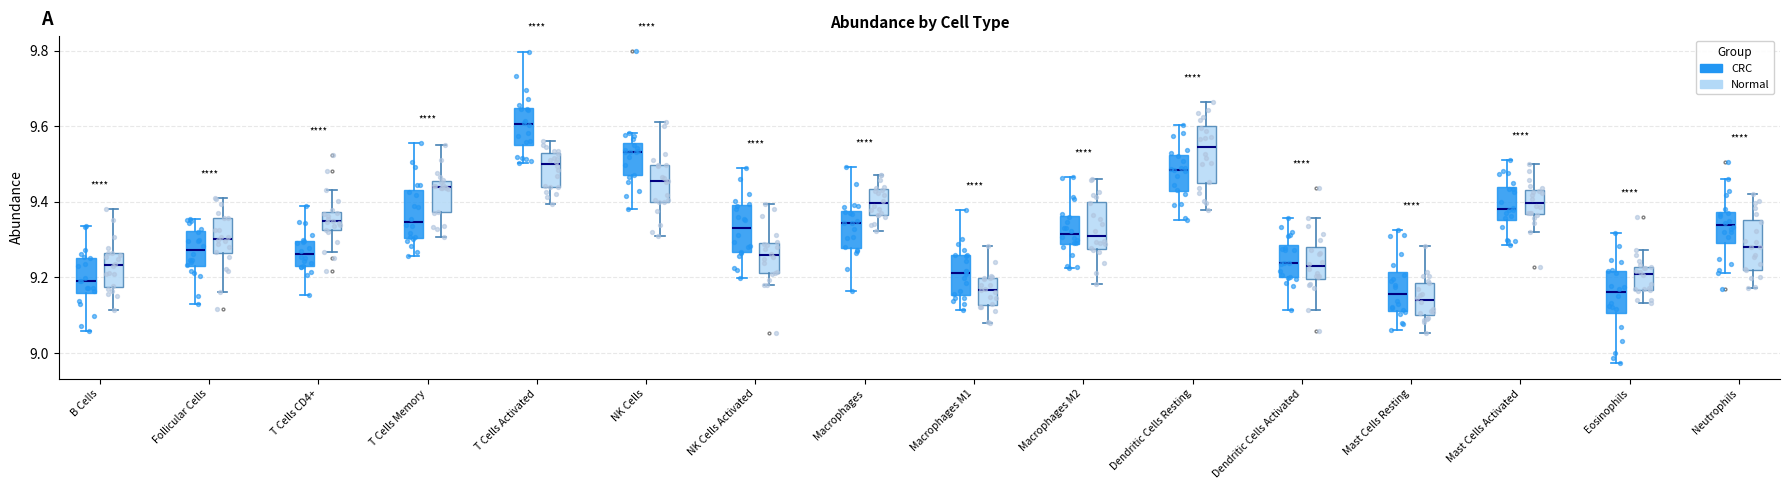

Where does the lower whisker of the box for Macrophages (CRC) end on the y-axis? The values are not printed on the chart, so give them approximately, as read against the axis.

9.16